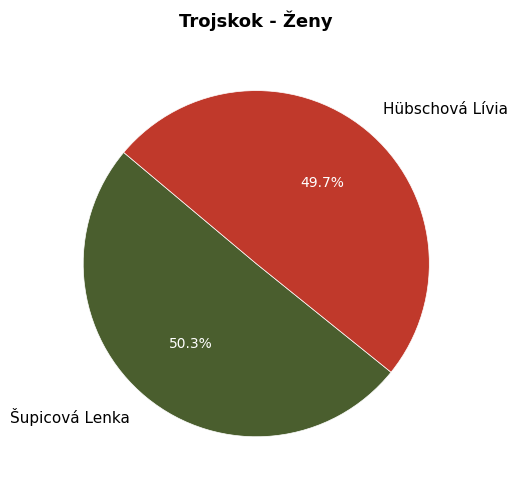

Approximately how many times larger is the value at Šupicová Lenka compared to Hübschová Lívia?

1.0